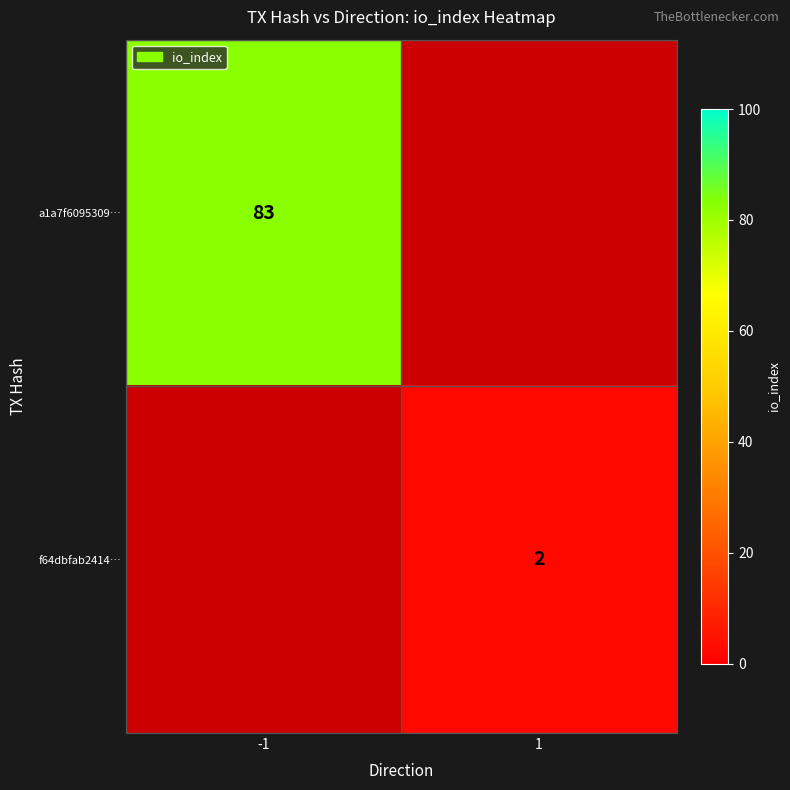

Which label corresponds to the smallest value in the chart?

1